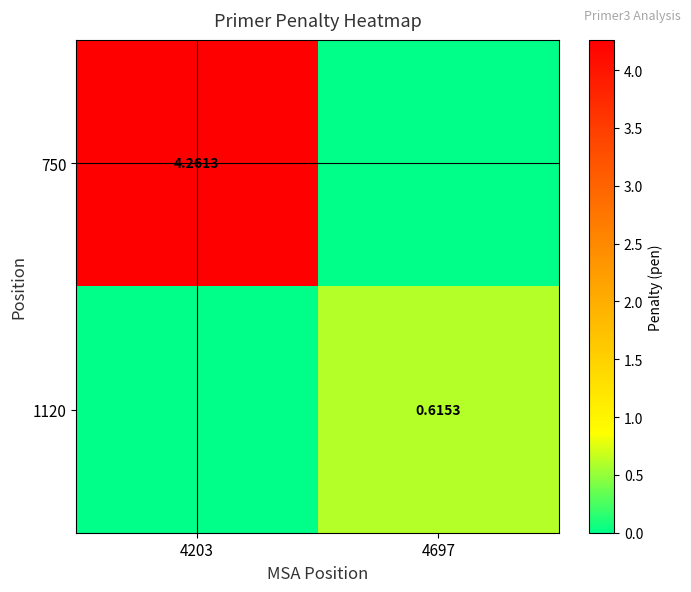

What is the sum of the 750 values at 4697 and 4203?

4.3